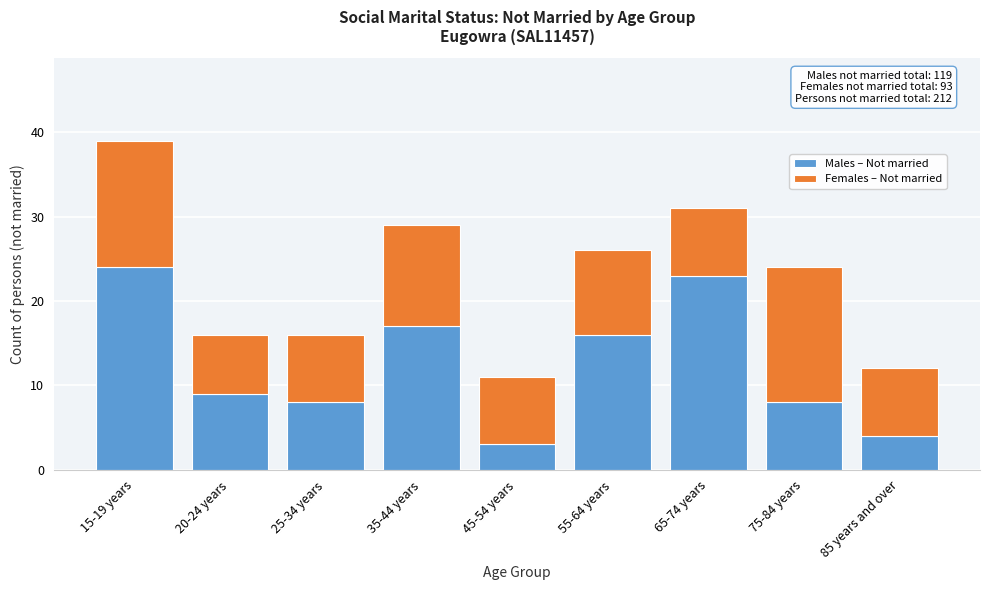

Reading left to right, what are the values for Males – Not married?

24	9	8	17	3	16	23	8	4